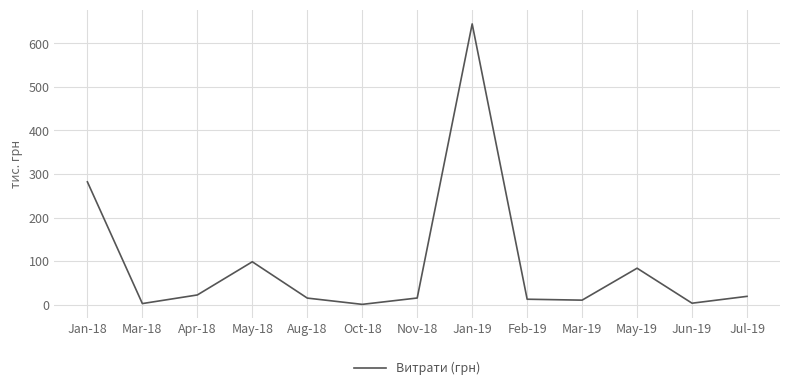

What value does the data have at Nov-18?

14.9